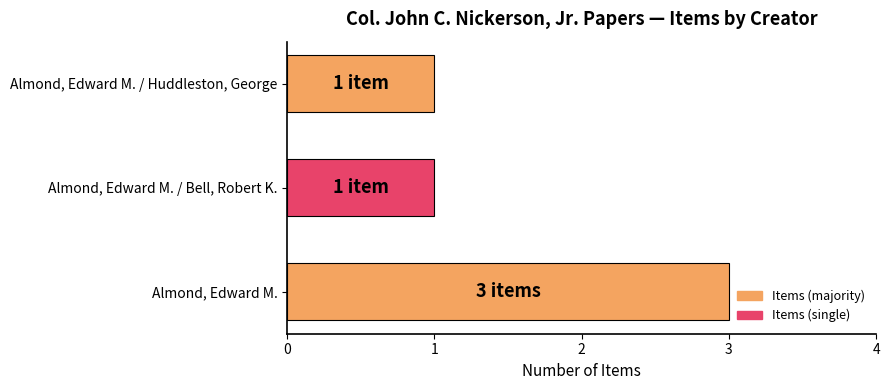

What is the ratio of the value at Almond, Edward M. to the value at Almond, Edward M. / Huddleston, George?

3.0